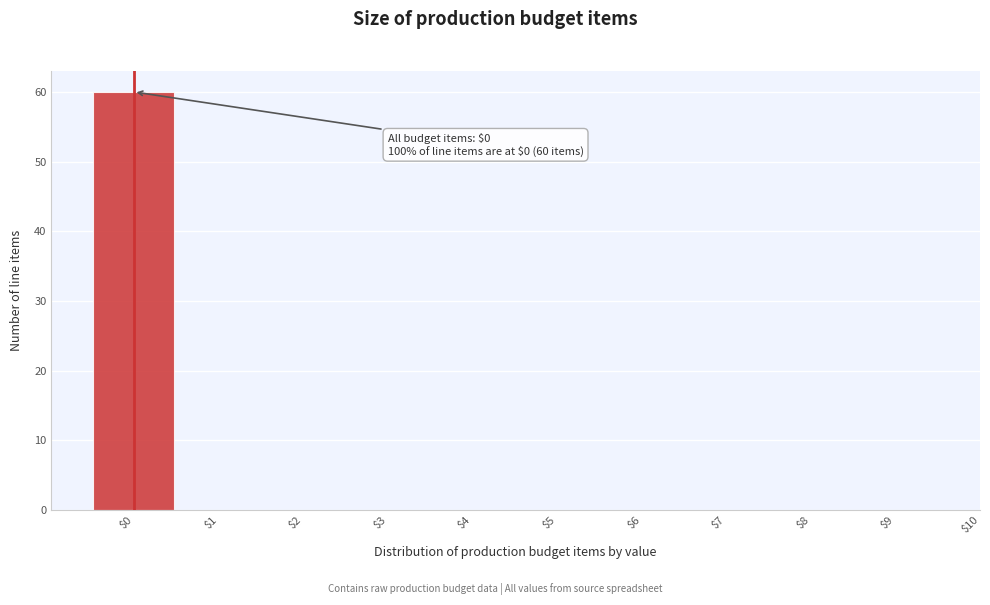

Which range on the x-axis has the tallest bar?

-0.5 to 0.5